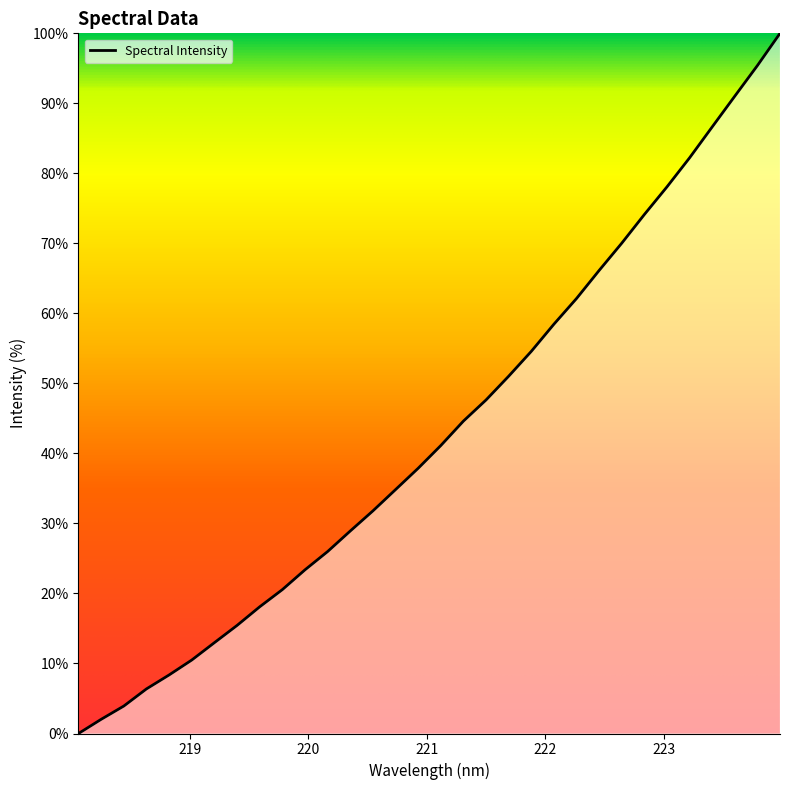

What is the maximum value shown in the chart?

100.0